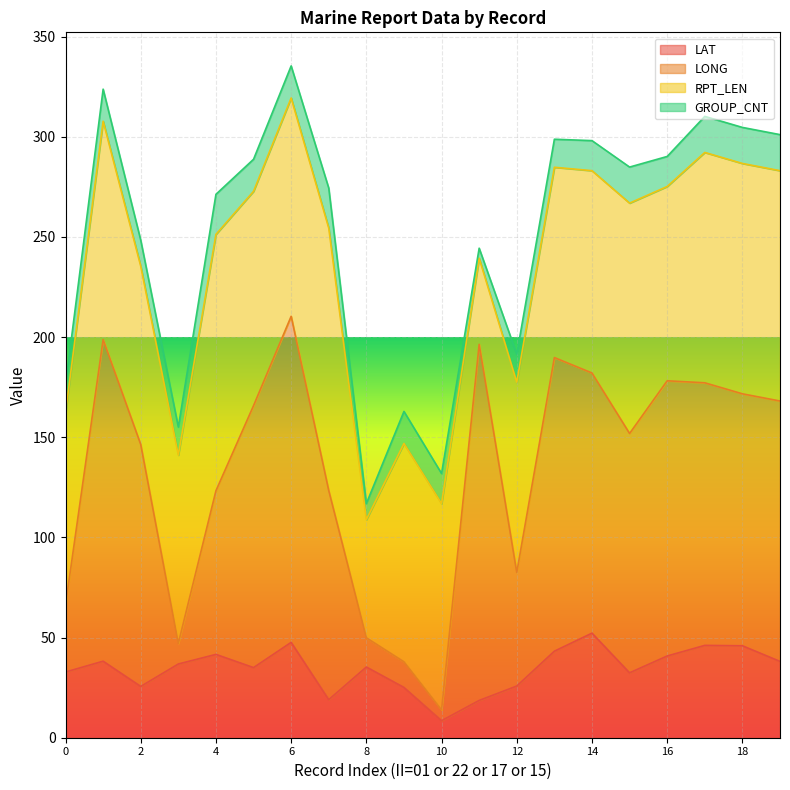

Which series has the widest spread of values?

LONG